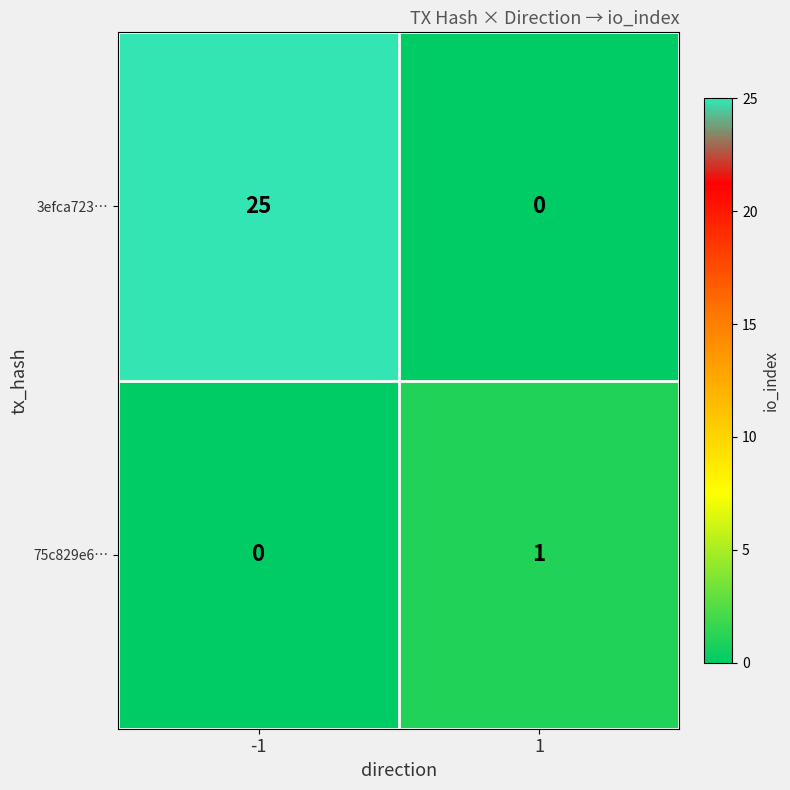

Reading left to right, list all the values displayed in this chart.

3efca723…: 25	0
75c829e6…: 0	1